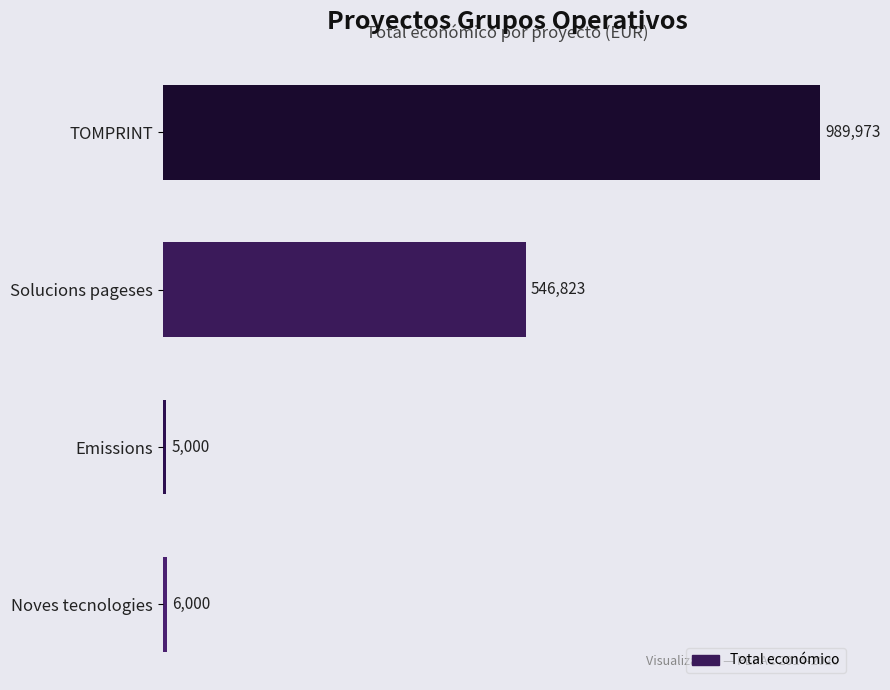

Are the bars horizontal?

Yes